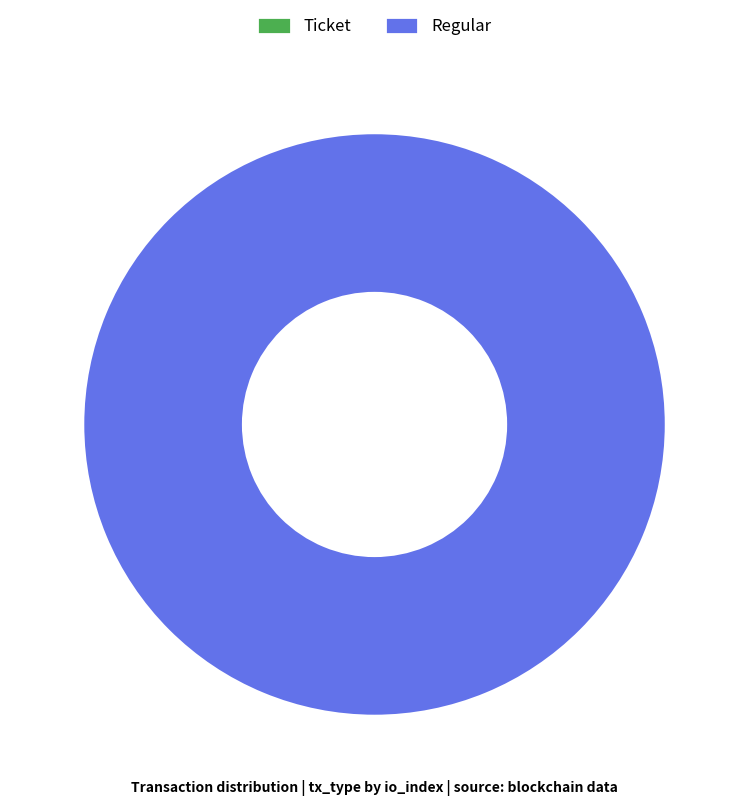

Which slice represents more than half of the pie?

Regular